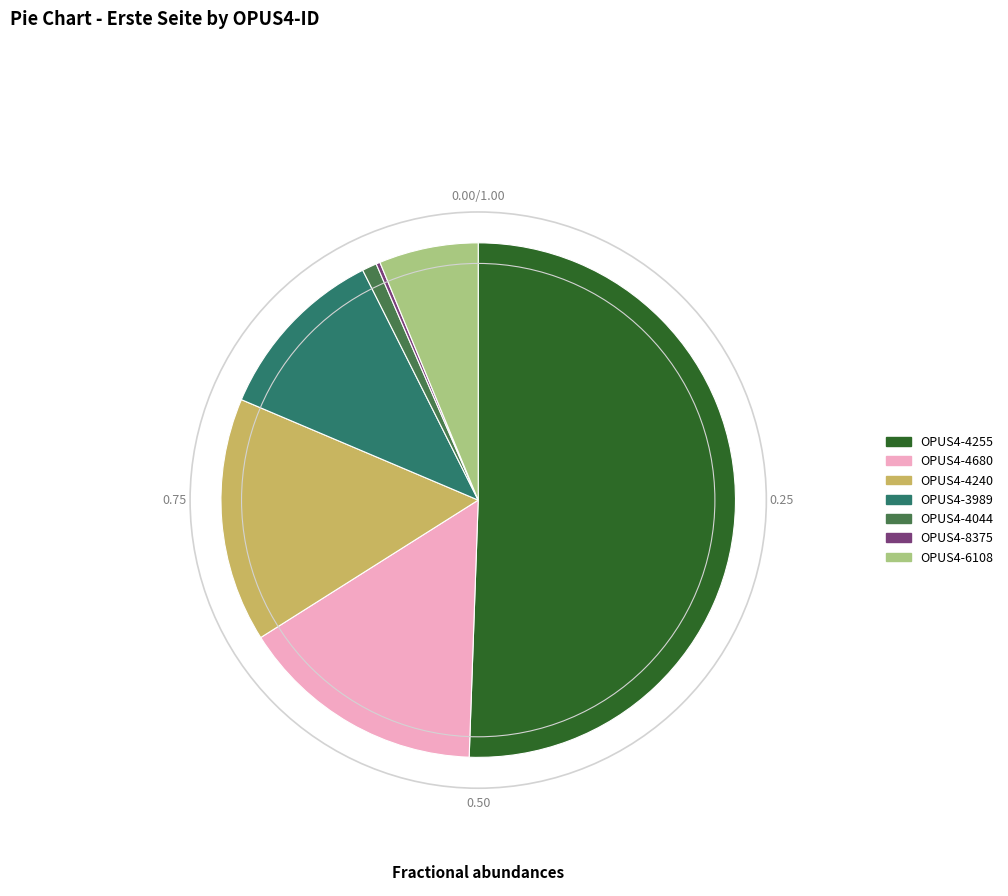

The OPUS4-3989 slice represents 24% of the pie. True or false?

False